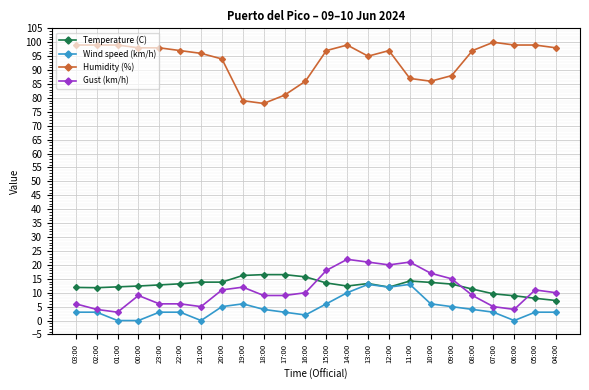

What are all the series names shown in the legend?

Temperature (C), Wind speed (km/h), Humidity (%), Gust (km/h)